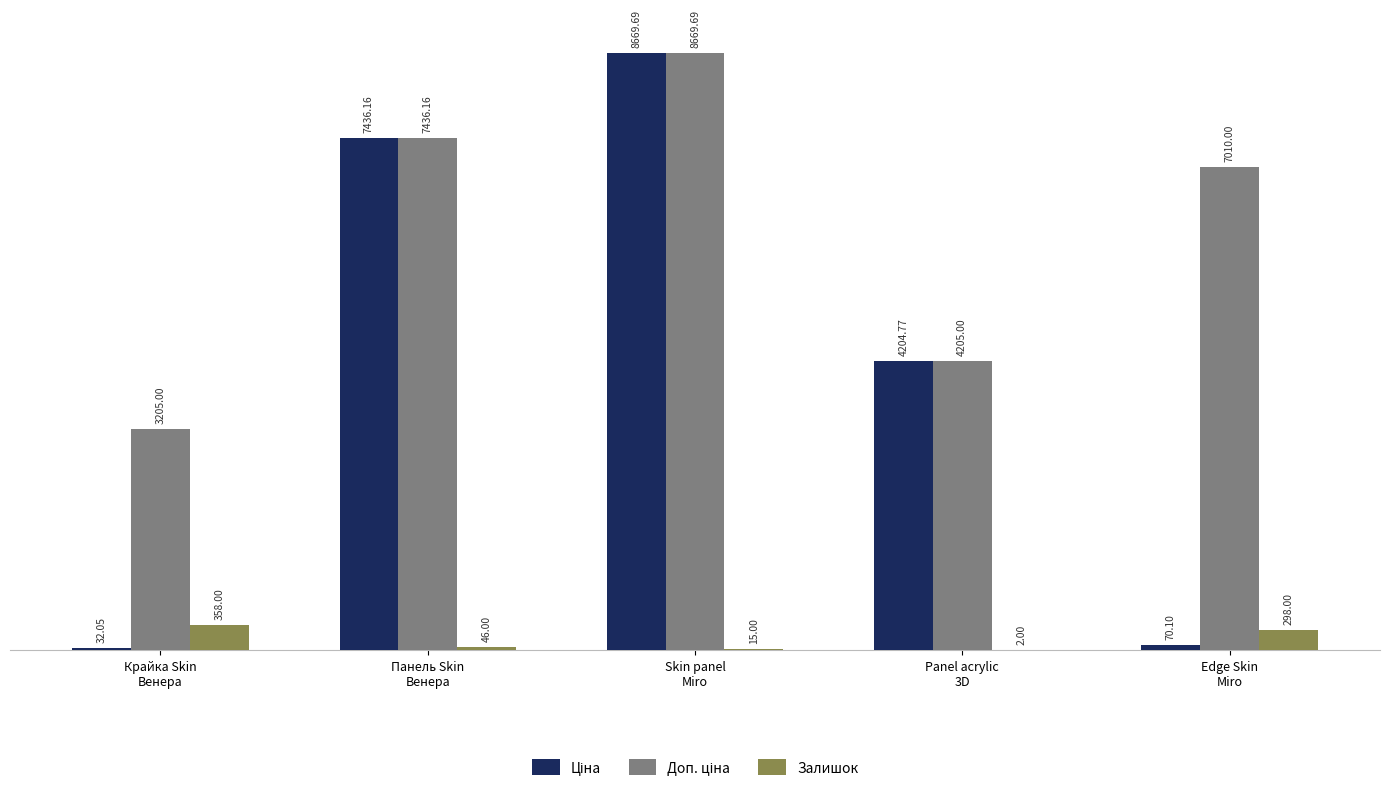

What is the sum of all Залишок values?

719.0